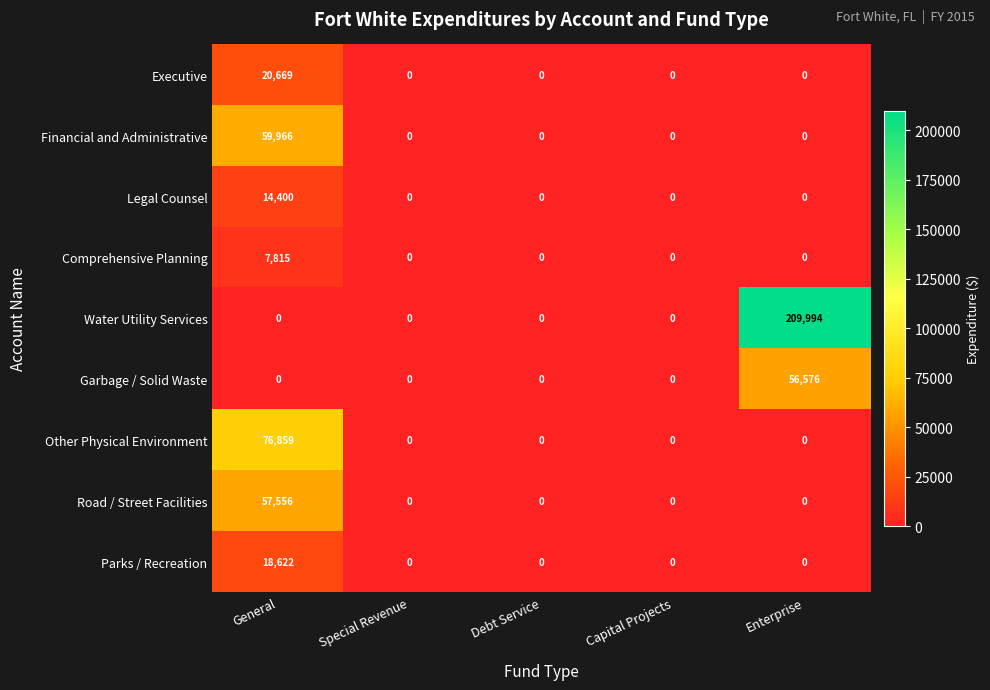

How many data points does each series have?

5